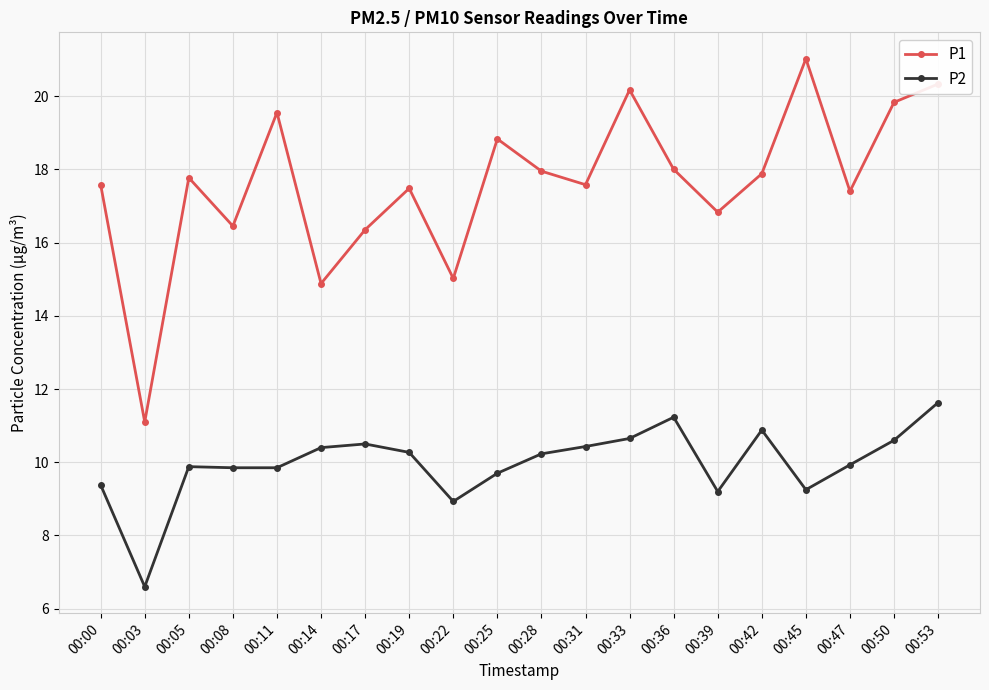

At which category is the sum across all series the highest?

00:53